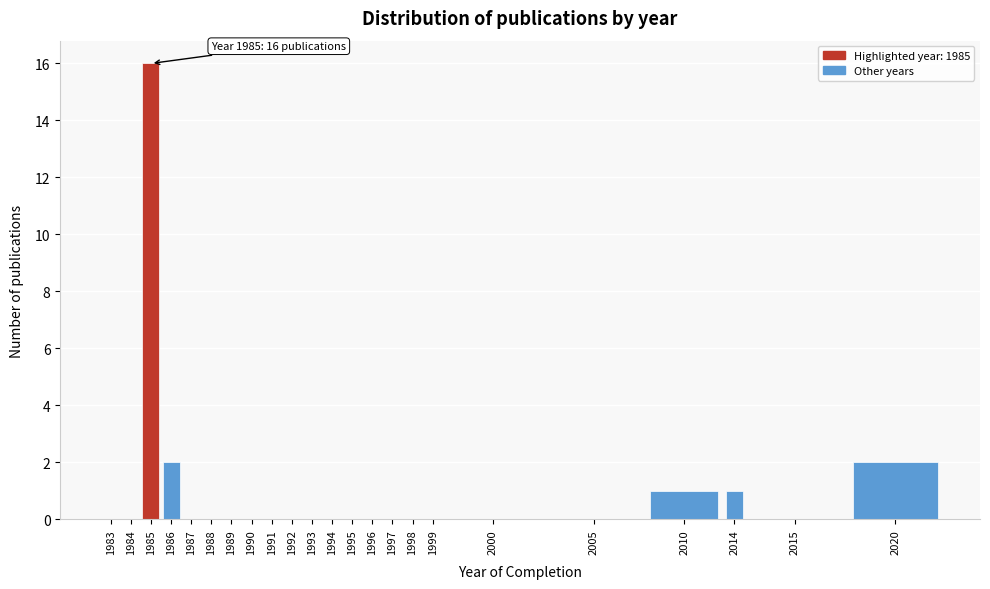

Reading right to left, list all the values displayed in this chart.

2020=2	2015=0	2014=1	2010=1	2005=0	2000=0	1999=0	1998=0	1997=0	1996=0	1995=0	1994=0	1993=0	1992=0	1991=0	1990=0	1989=0	1988=0	1987=0	1986=2	1985=16	1984=0	1983=0